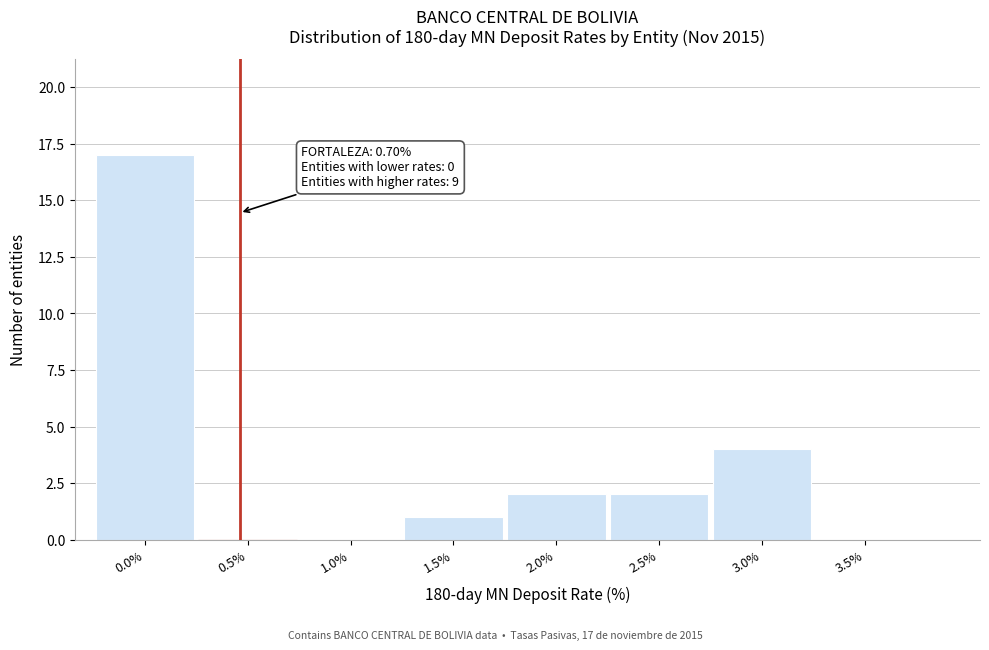

Reading right to left, transcribe all the data shown in this chart.

3.5%=0	3.0%=4	2.5%=2	2.0%=2	1.5%=1	1.0%=0	0.5%=0	0.0%=17